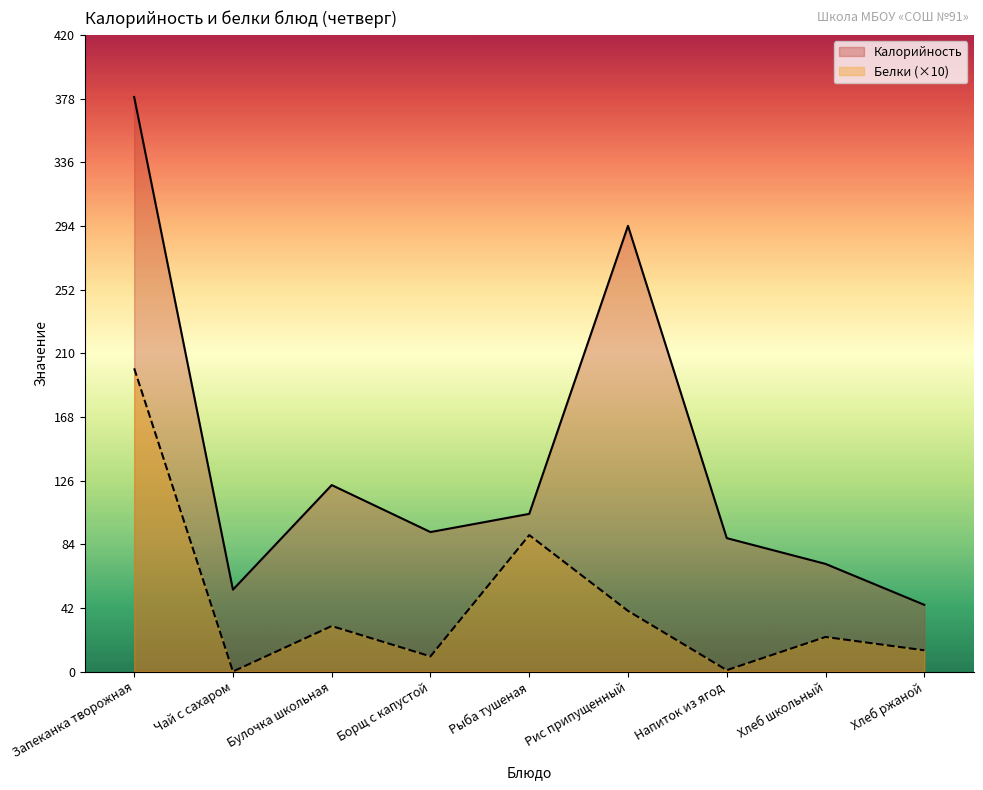

What is the lowest value of the Калорийность series?

44.0